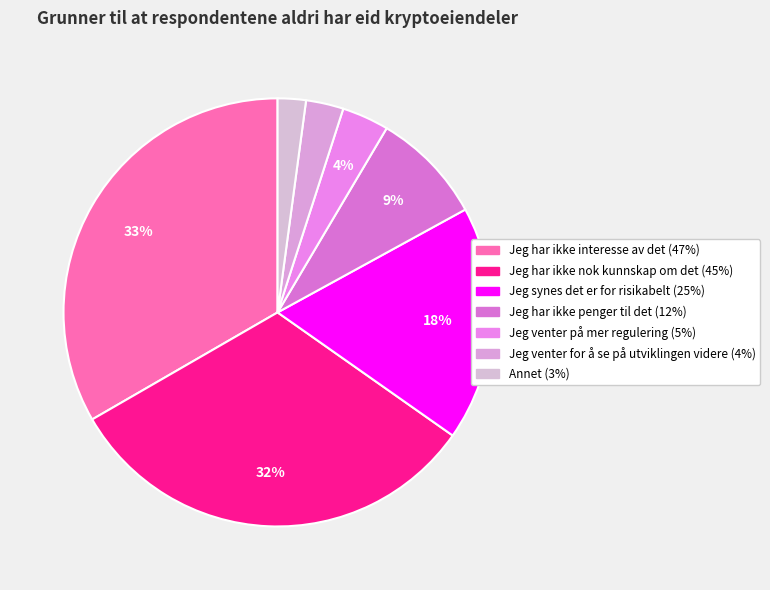

Do Jeg har ikke nok kunnskap om det and Jeg synes det er for risikabelt together represent more than half of the pie?

No